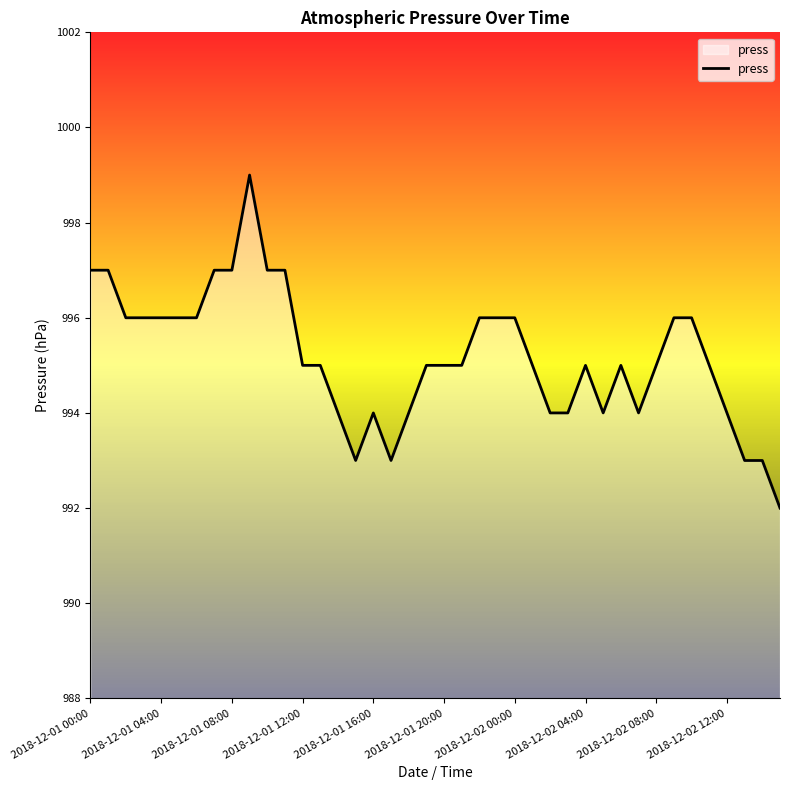

What is the greatest value displayed?

999